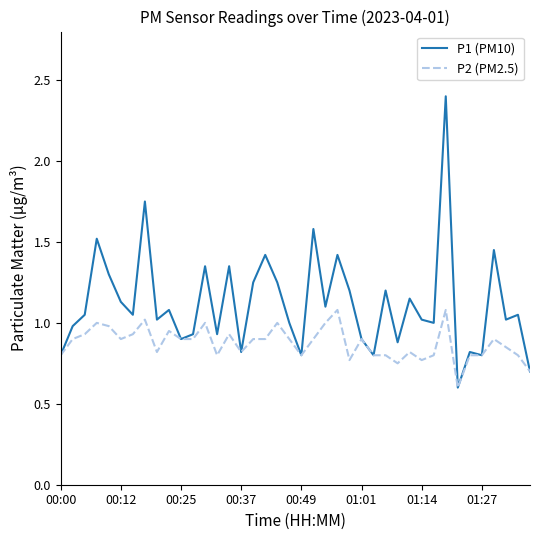

Which series has the largest range (max minus min)?

P1 (PM10)